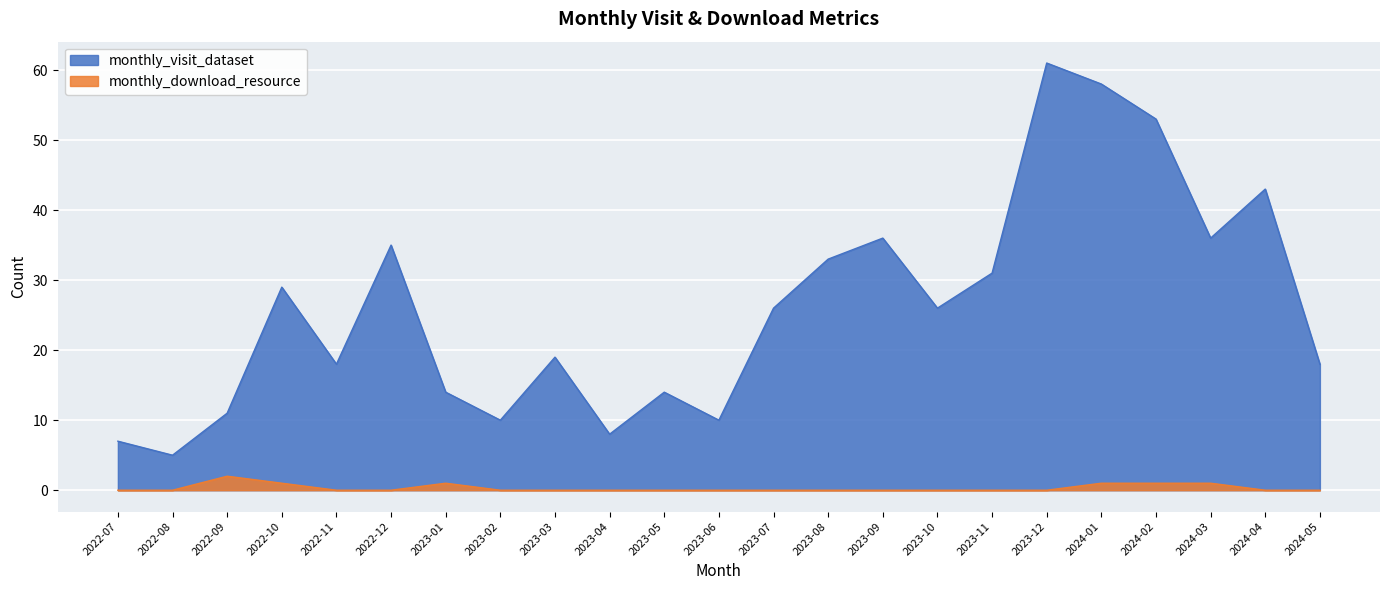

Rank the series by their average value, from lowest to highest.

monthly_download_resource, monthly_visit_dataset